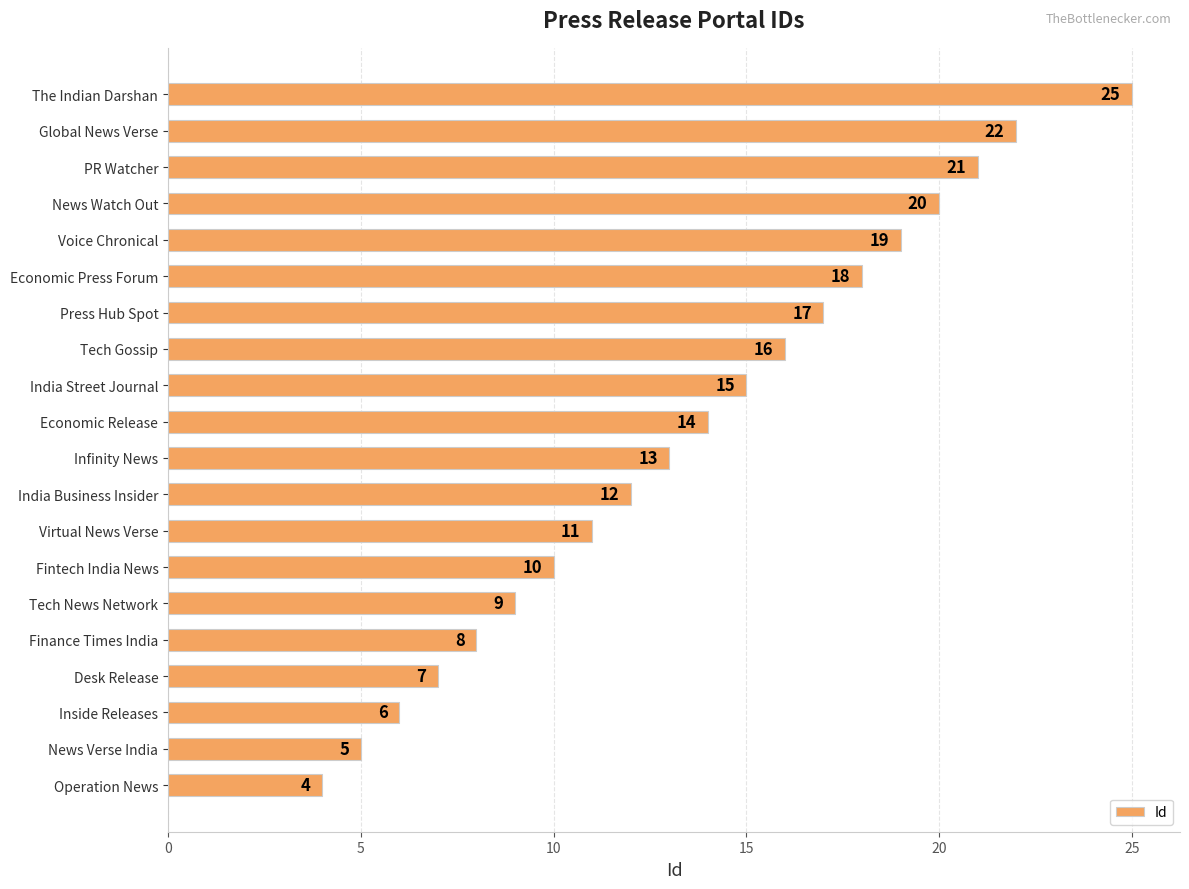

Where is the data nearest to the value 14?

Economic Release